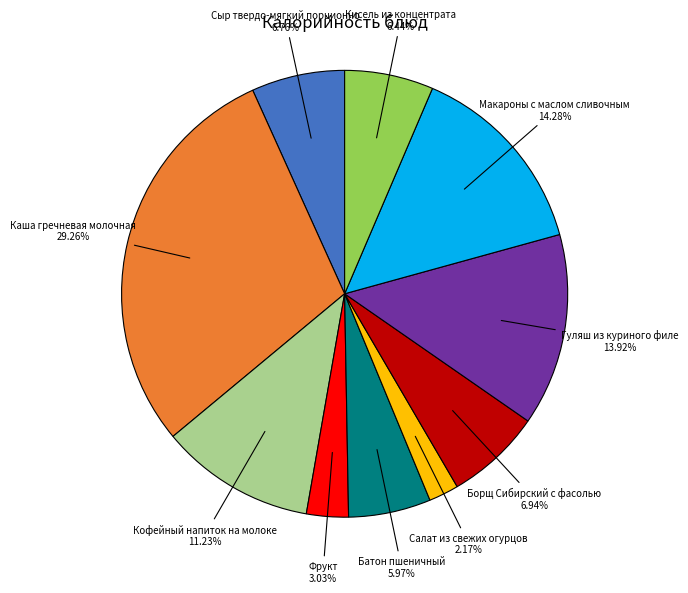

How many slices are in this pie chart?

10